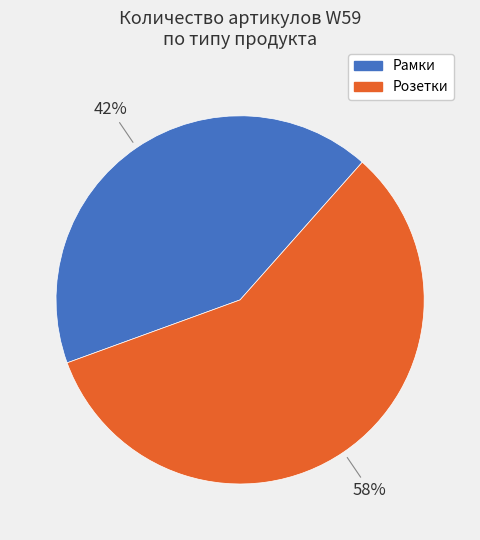

Rank the categories by value from lowest to highest.

Рамки, Розетки